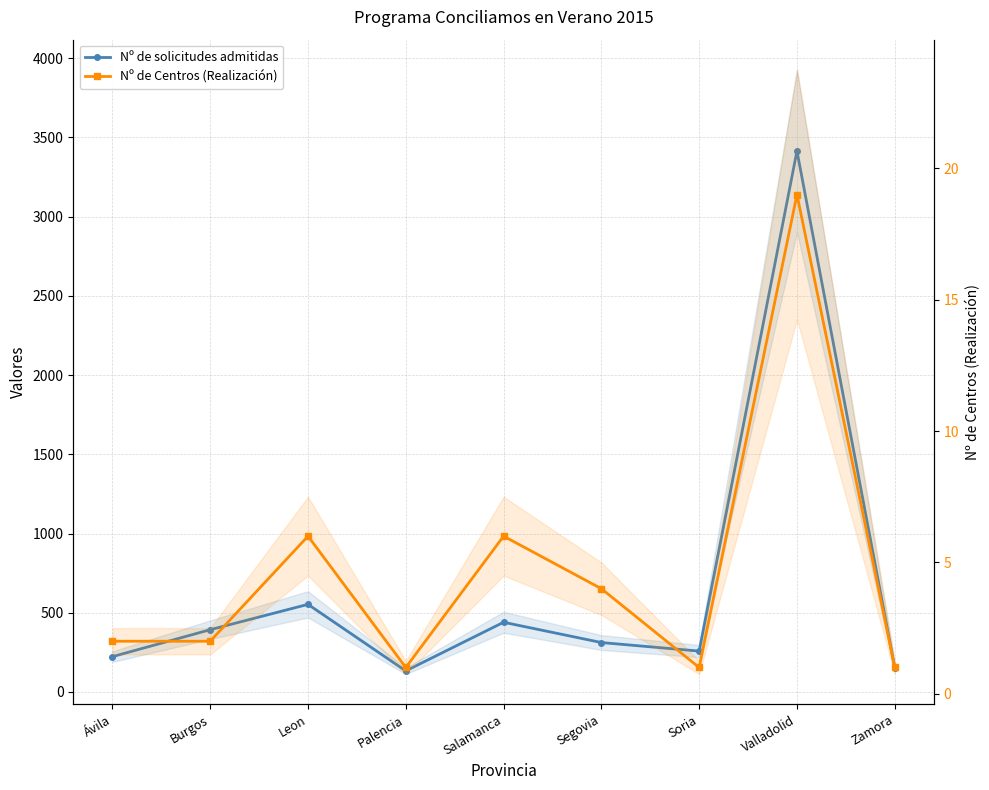

What is the difference between the highest and lowest values at Burgos?

391